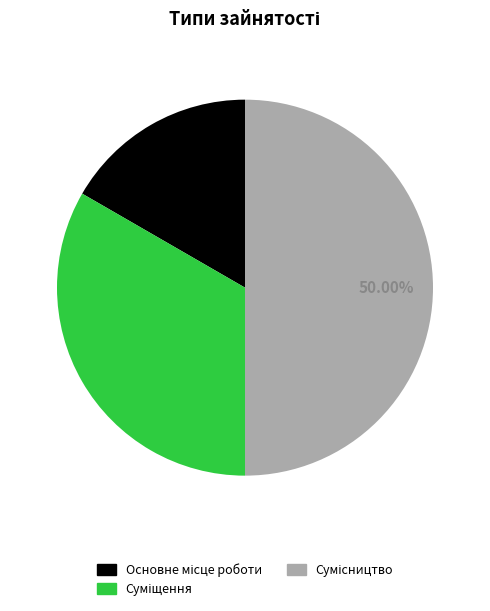

Count the number of slices in the pie.

3